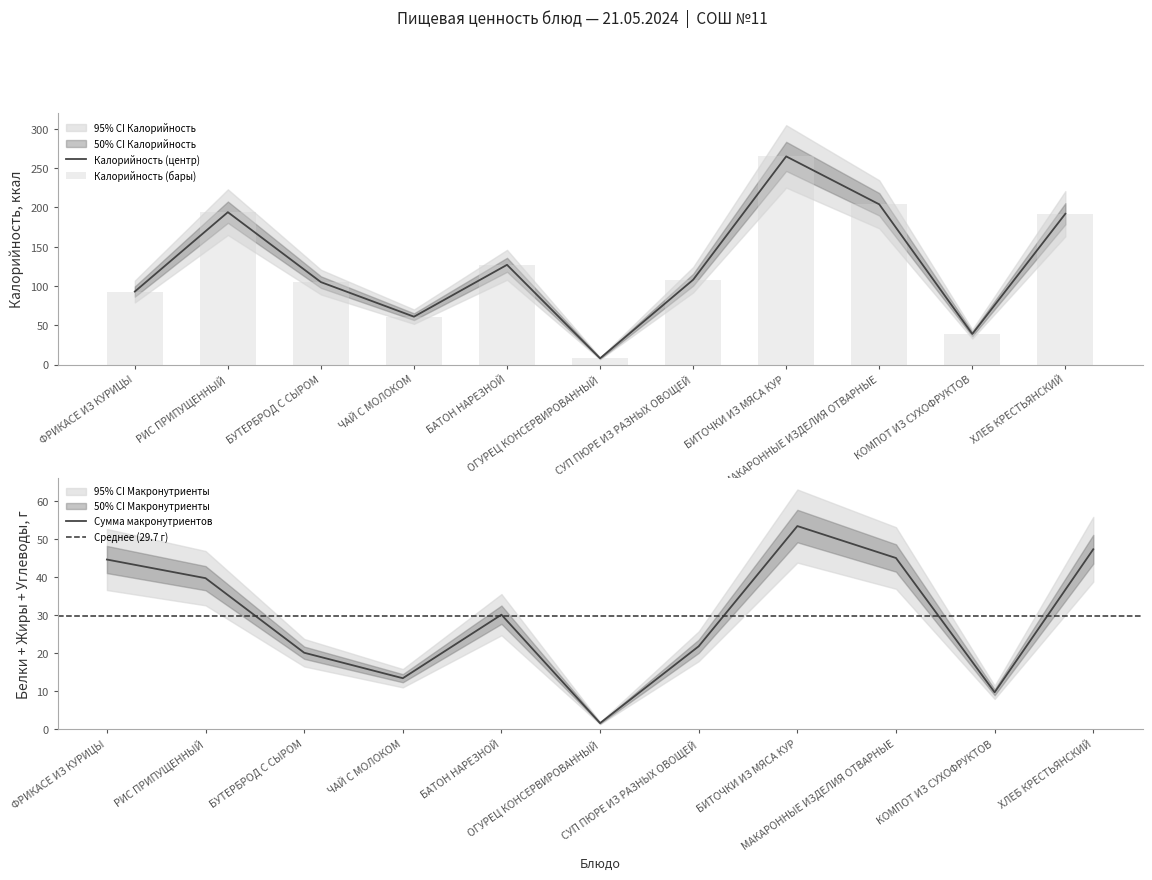

Is the value of Белки at КОМПОТ ИЗ СУХОФРУКТОВ greater than the value of Углеводы at БИТОЧКИ ИЗ МЯСА КУР?

No